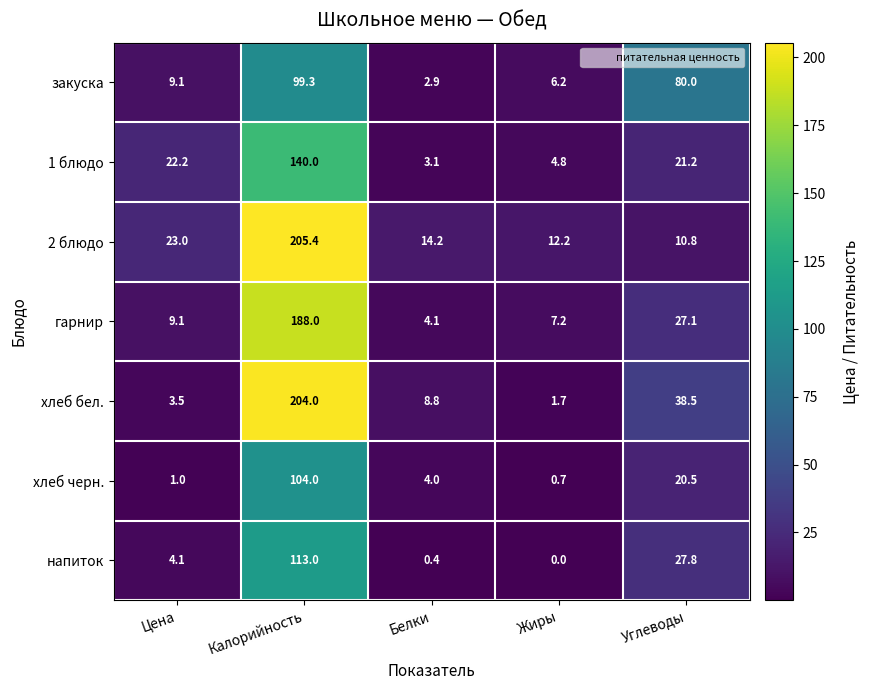

At which label does хлеб бел. first exceed 8?

Калорийность